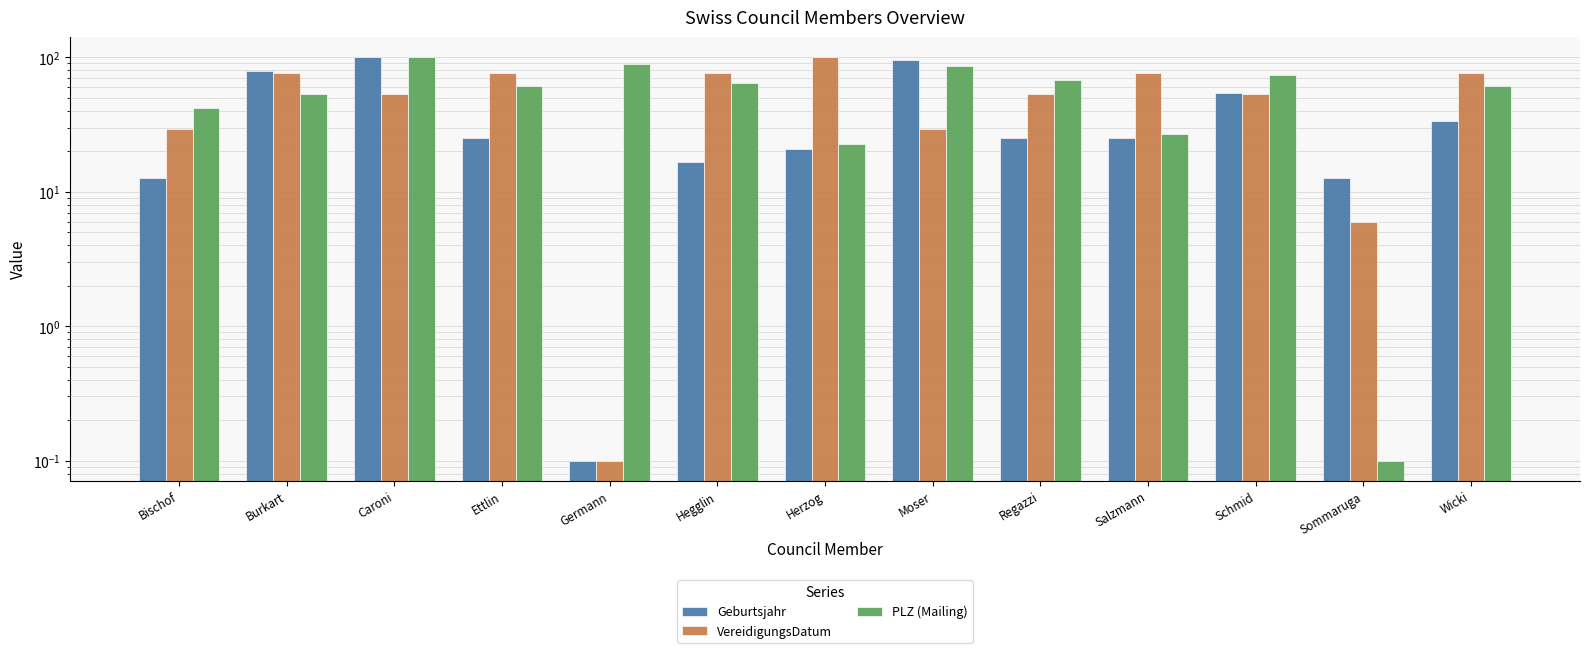

Where does the VereidigungsDatum series first go above 52?

Burkart